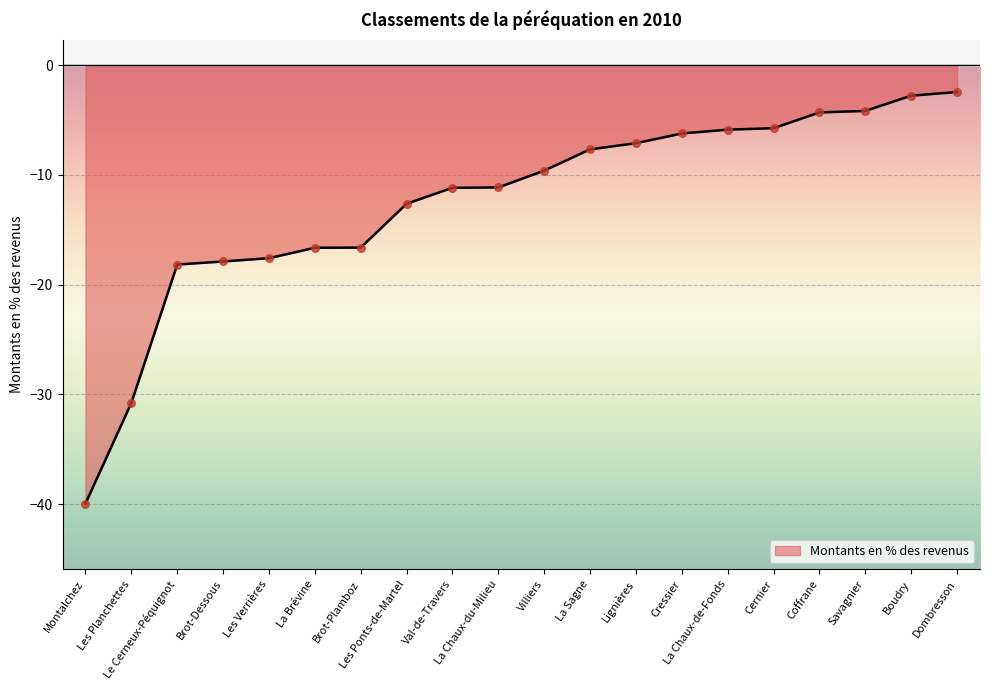

Between Lignières and Villiers, which is larger?

Lignières